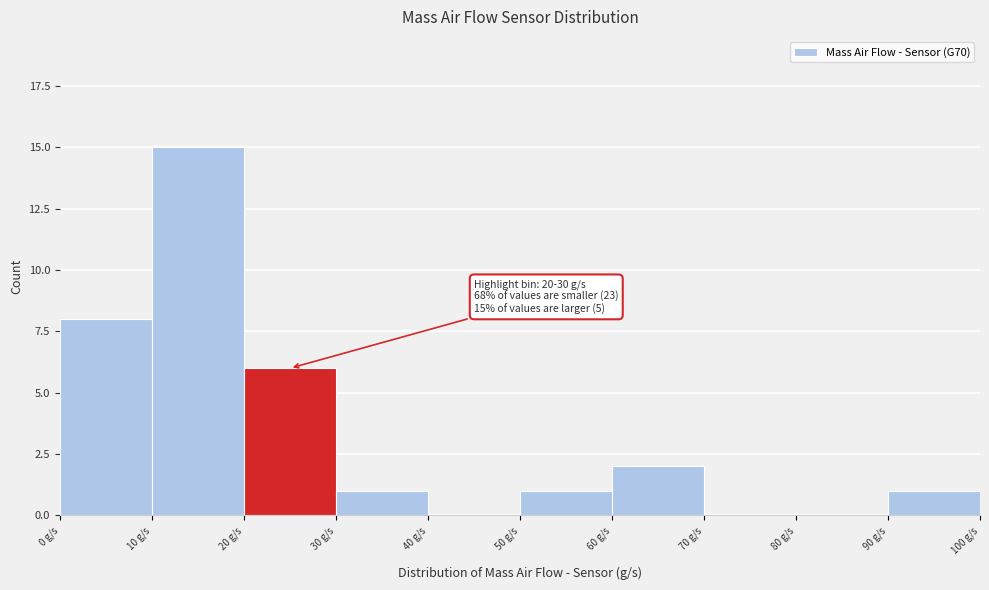

Over which range of the x-axis is the bar tallest?

10 to 20